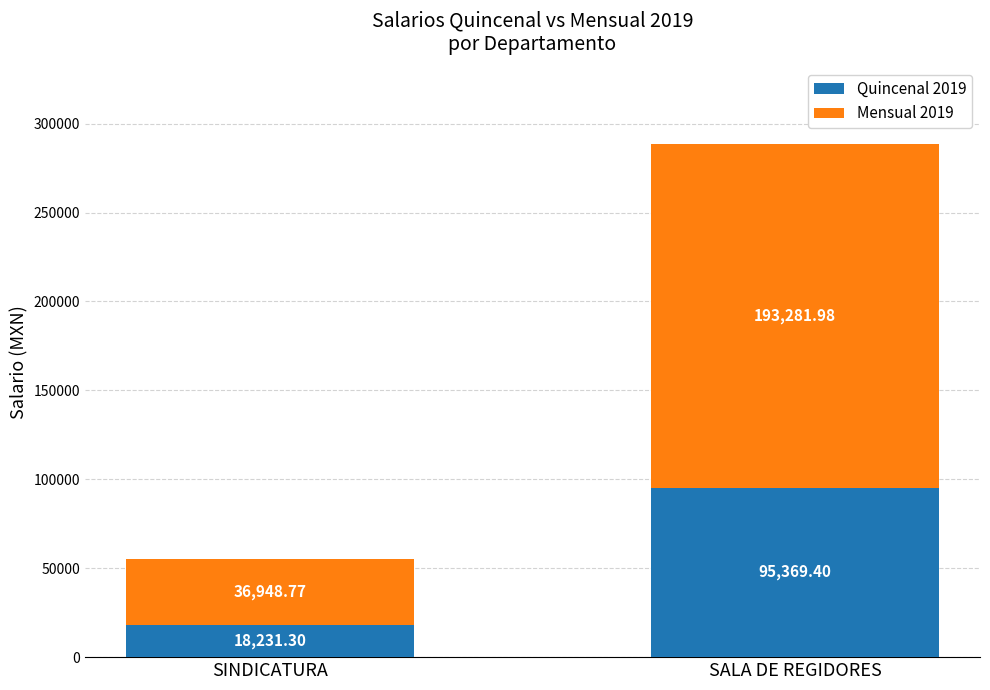

What value does the Quincenal 2019 series have at SALA DE REGIDORES?

95369.4